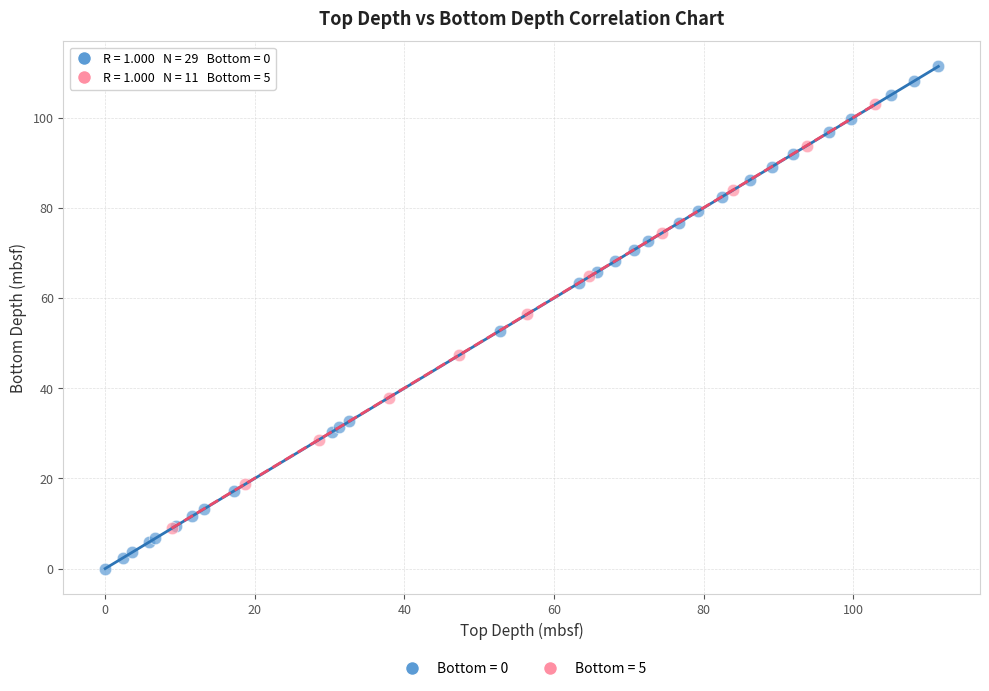

What are all the series names shown in the legend?

Bottom = 0, Bottom = 5